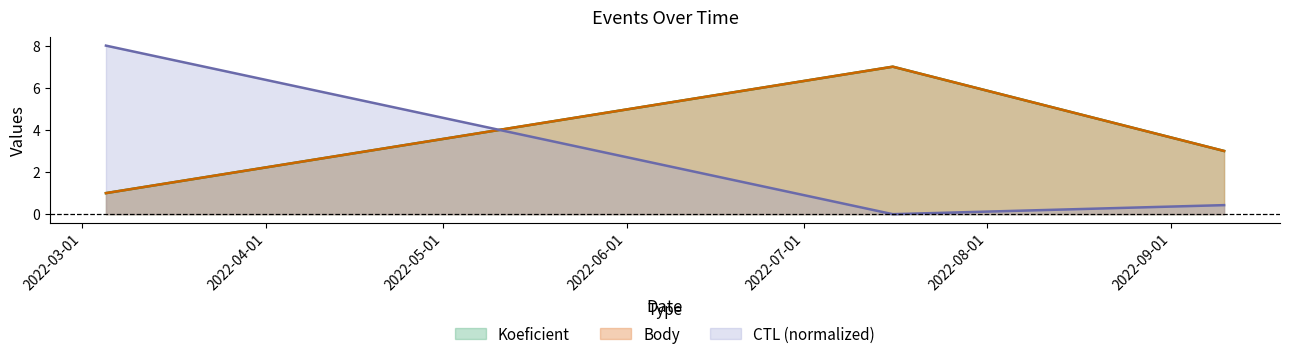

What is the total value across all series at 2022-03-05?

10.0